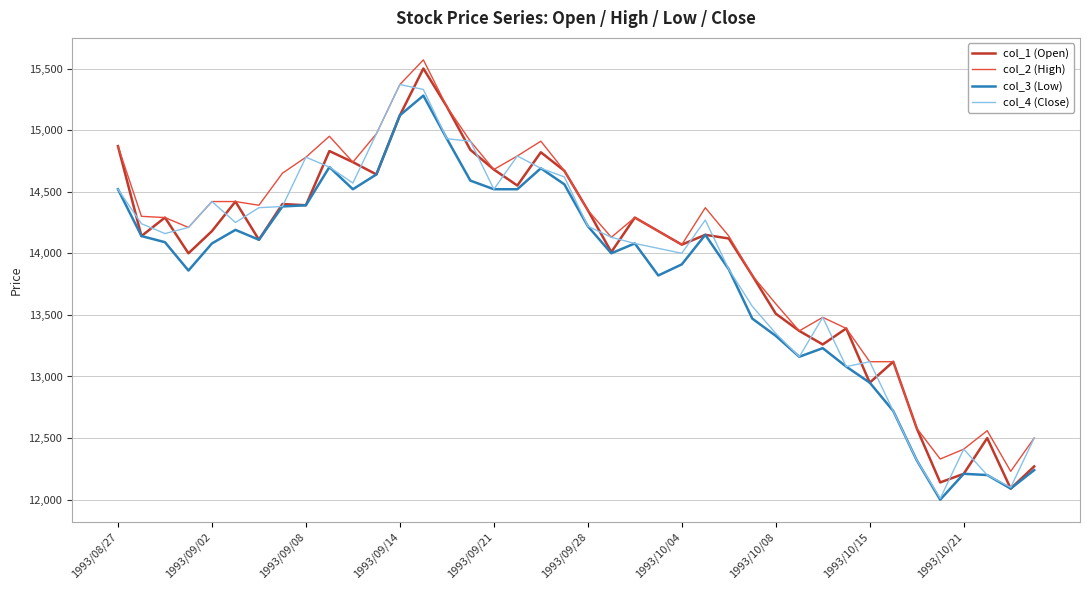

What is the maximum value for col_1 (Open)?

15500